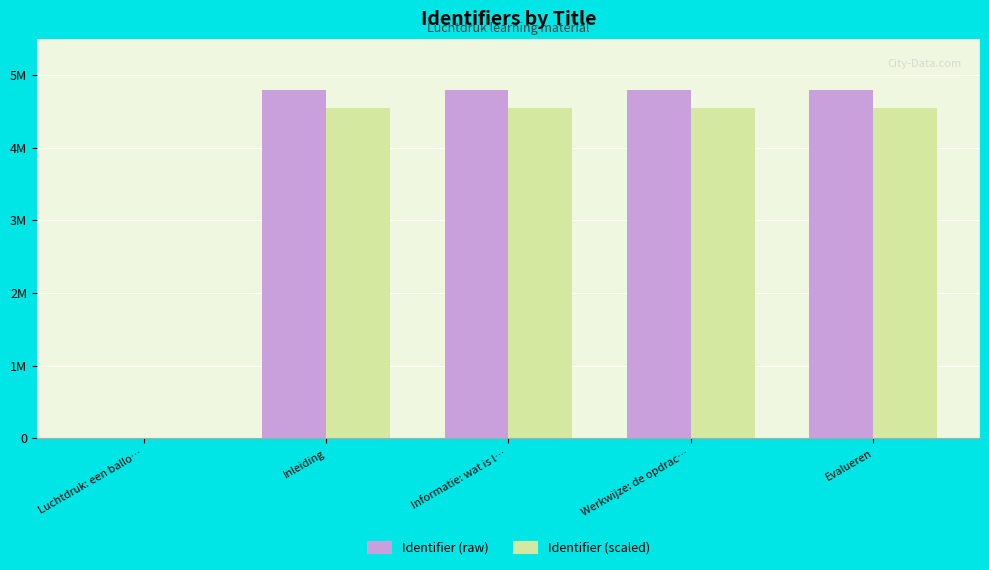

What are all the series names shown in the legend?

Identifier (raw), Identifier (scaled)